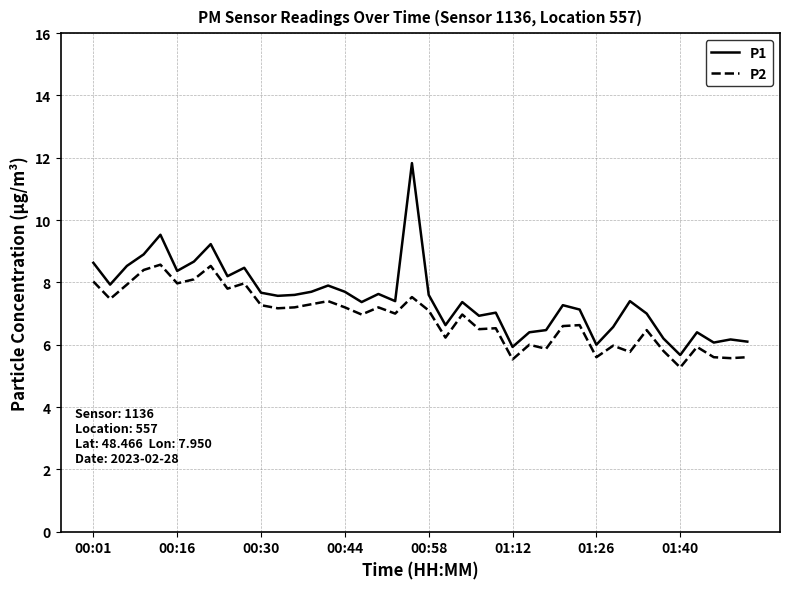

Which series has the widest spread of values?

P1